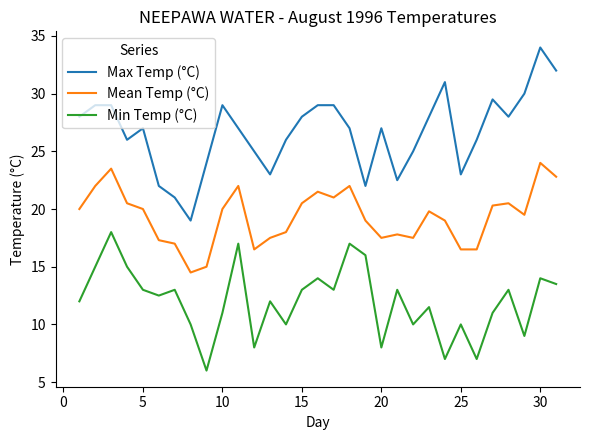

List the series in order of their peak value, highest first.

Max Temp (°C), Mean Temp (°C), Min Temp (°C)